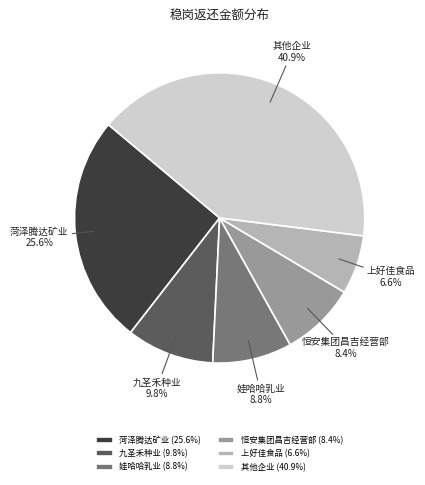

Does 恒安集团昌吉经营部 represent more than half of the total?

No